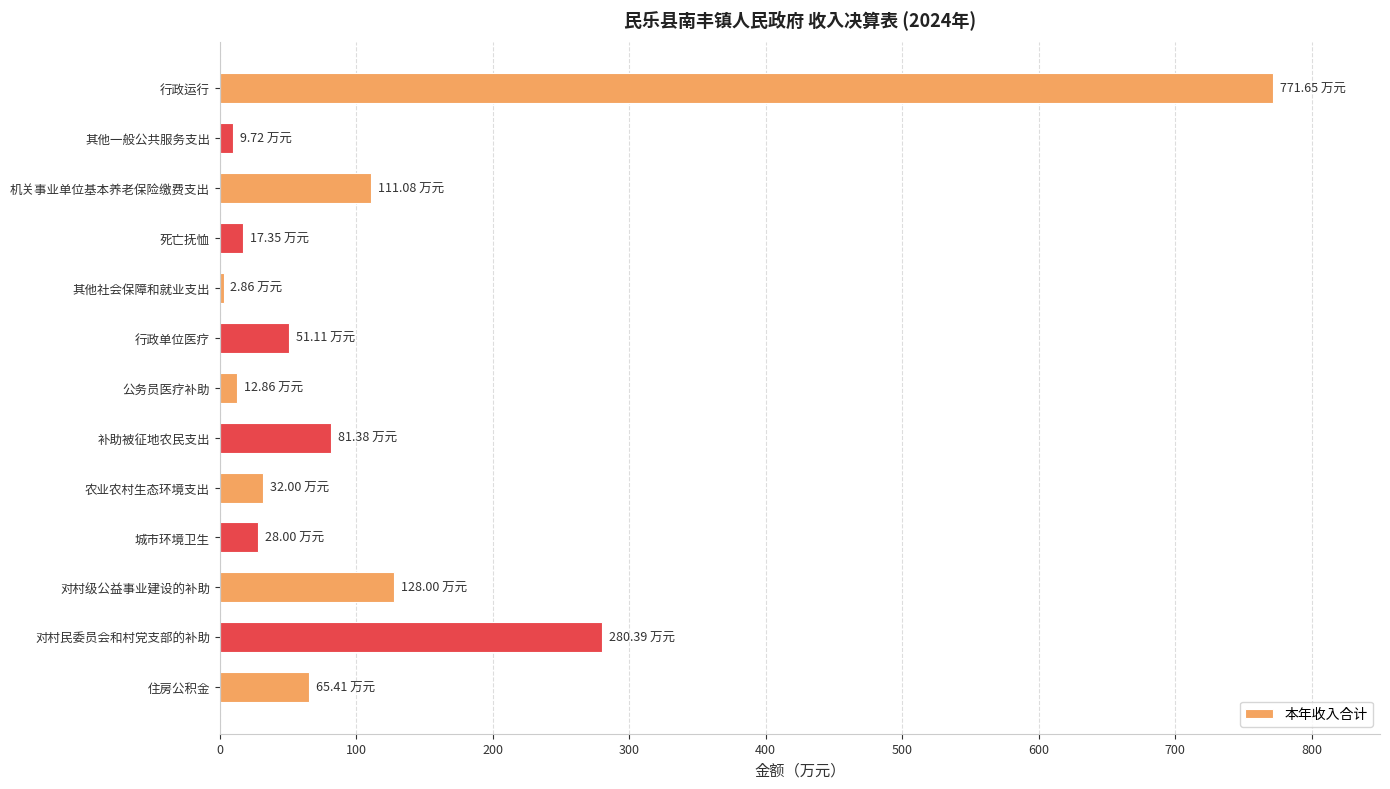

What is the label of the 5th bar from the bottom?

农业农村生态环境支出